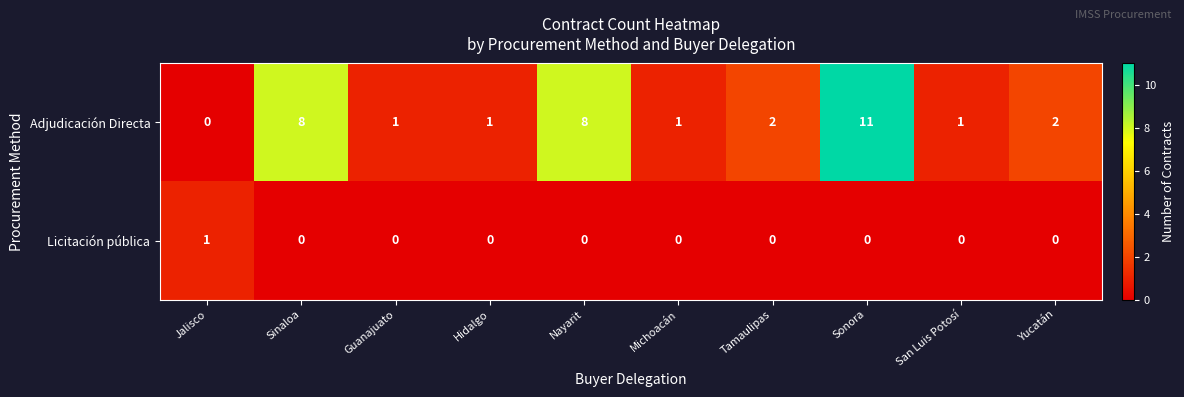

Reading right to left, list all the values displayed in this chart.

Adjudicación Directa: 2	1	11	2	1	8	1	1	8	0
Licitación pública: 0	0	0	0	0	0	0	0	0	1